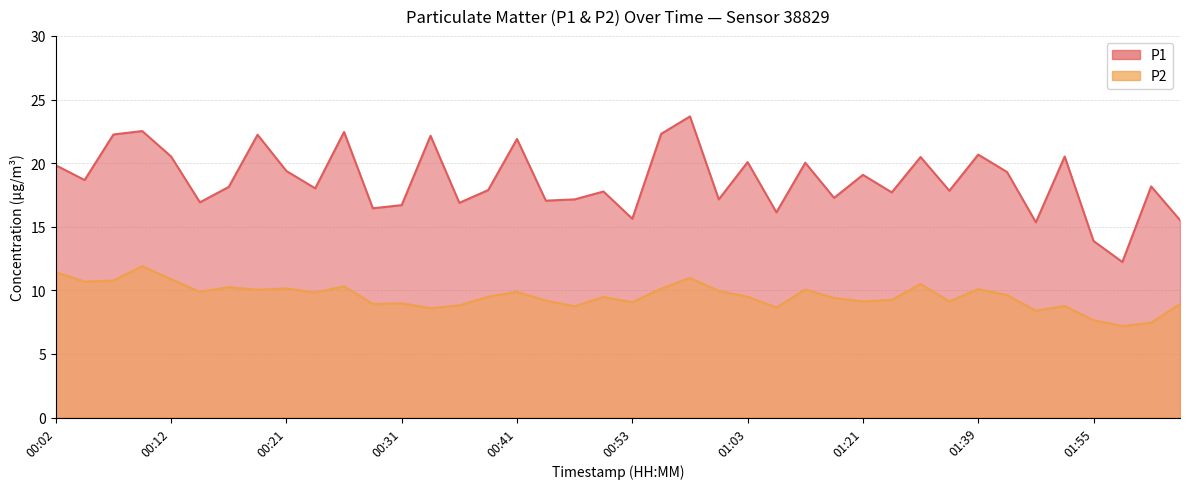

Where is the first local minimum for P2?

00:04